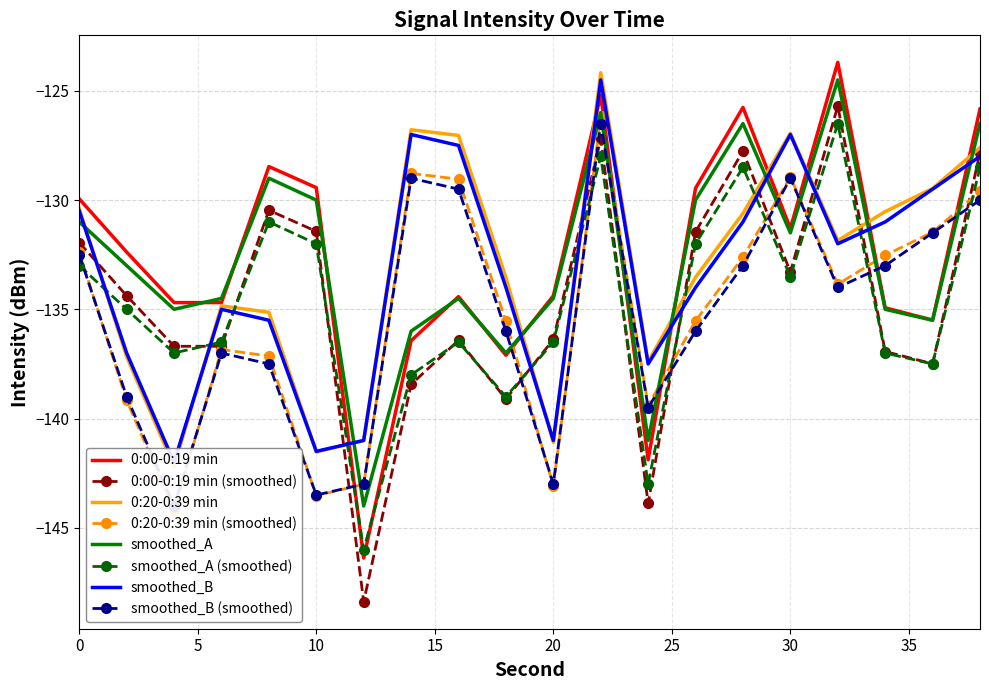

What is the lowest value of the smoothed_B series?

-142.0